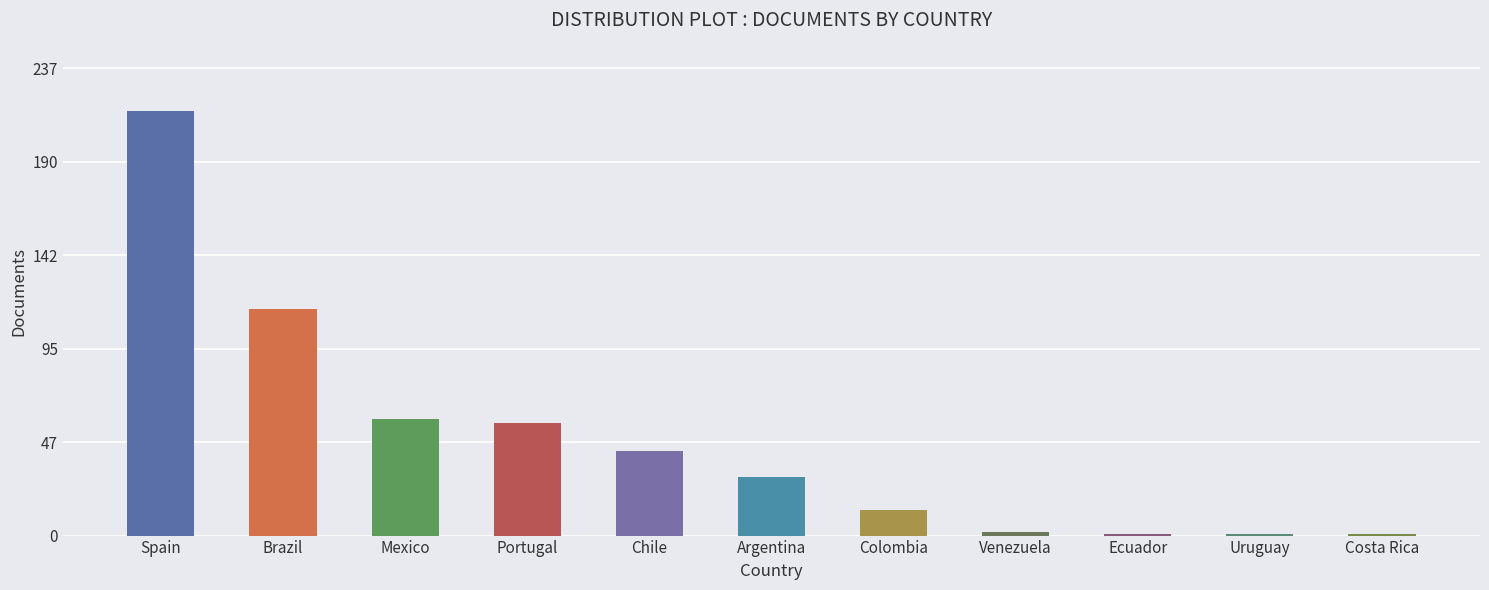

List the labels in order of value, largest first.

Spain, Brazil, Mexico, Portugal, Chile, Argentina, Colombia, Venezuela, Ecuador, Uruguay, Costa Rica